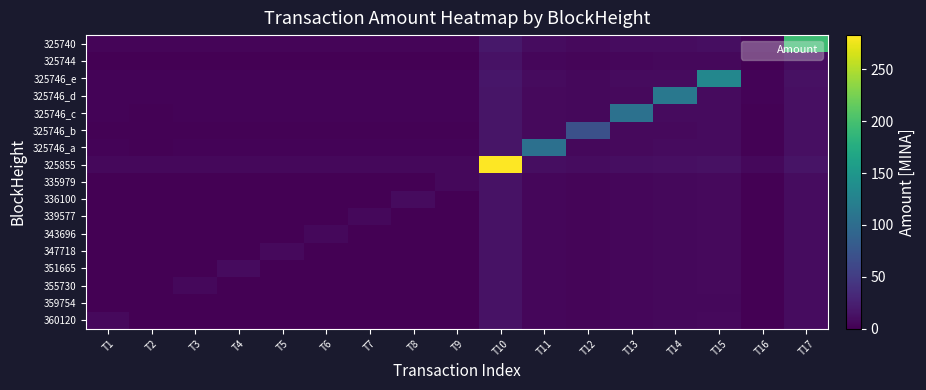

What is the total value across all series at T8?

35.4